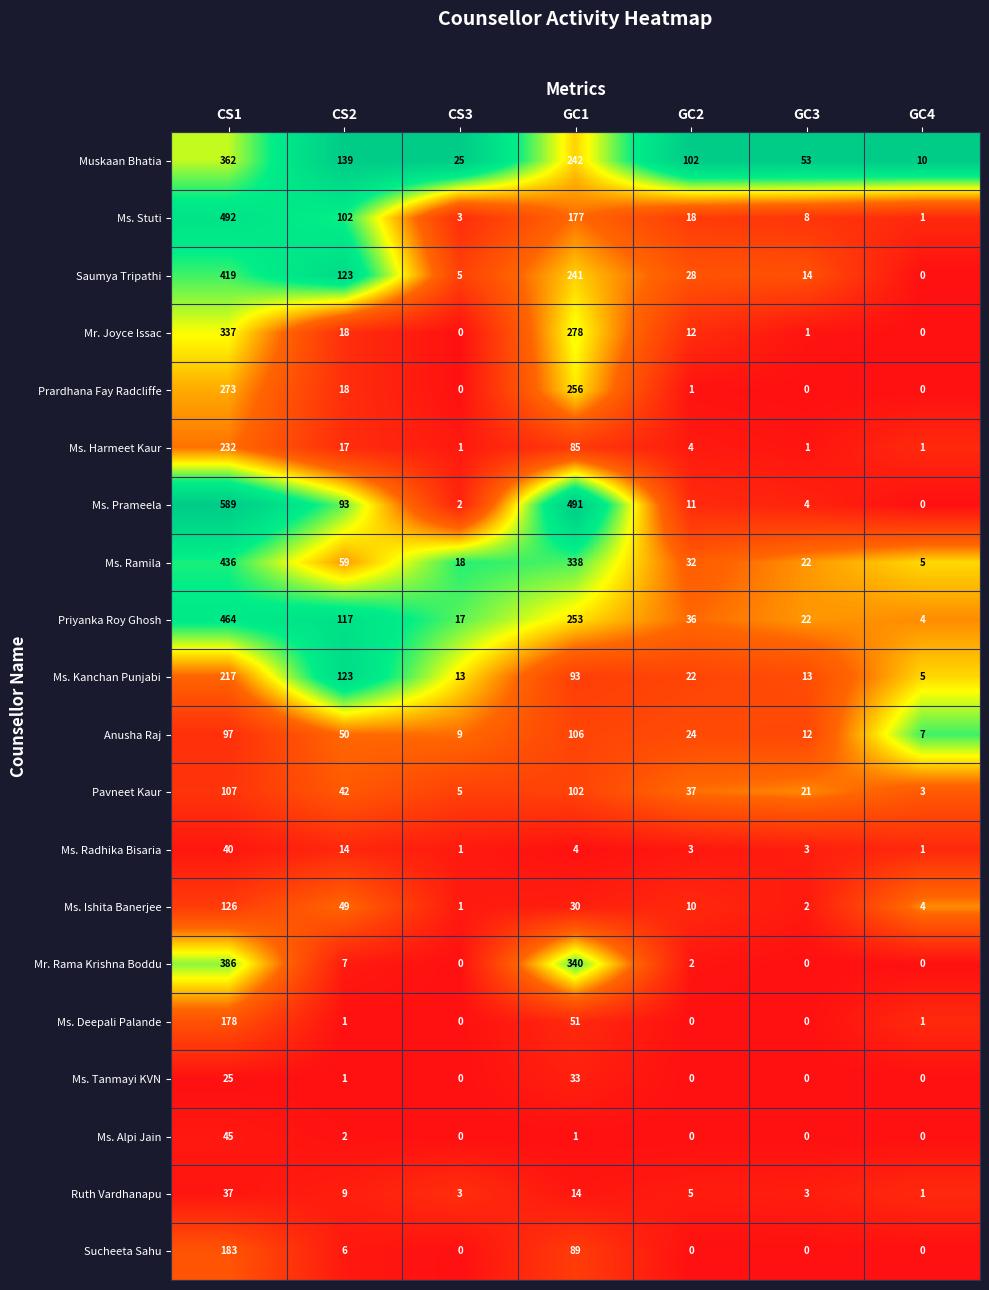

What is the difference between the second highest and second lowest values in the Ms. Prameela series?

489